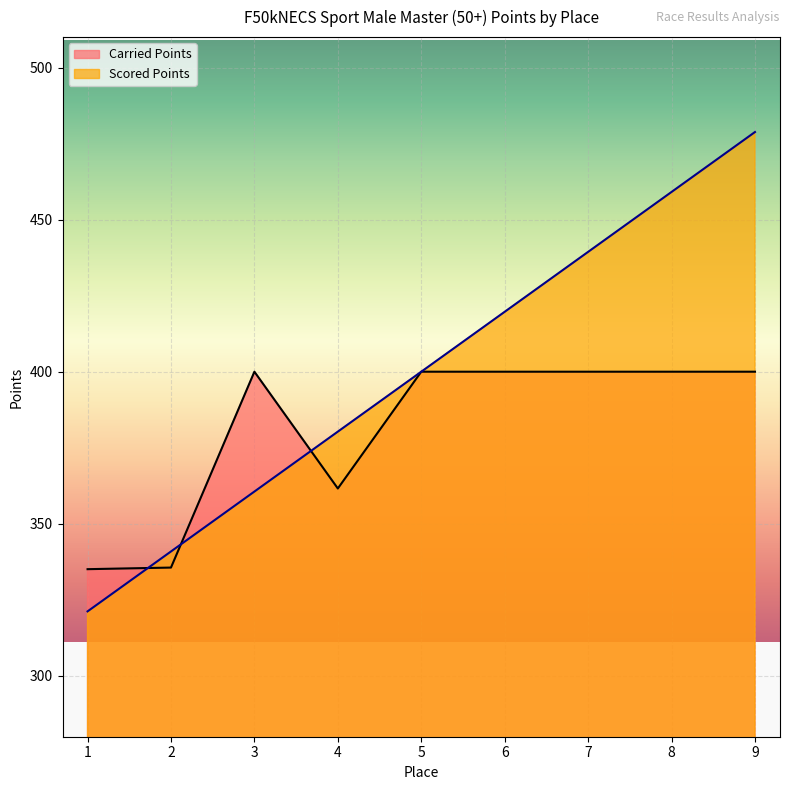

Rank the series at 5 from lowest to highest value.

Carried Points, Scored Points